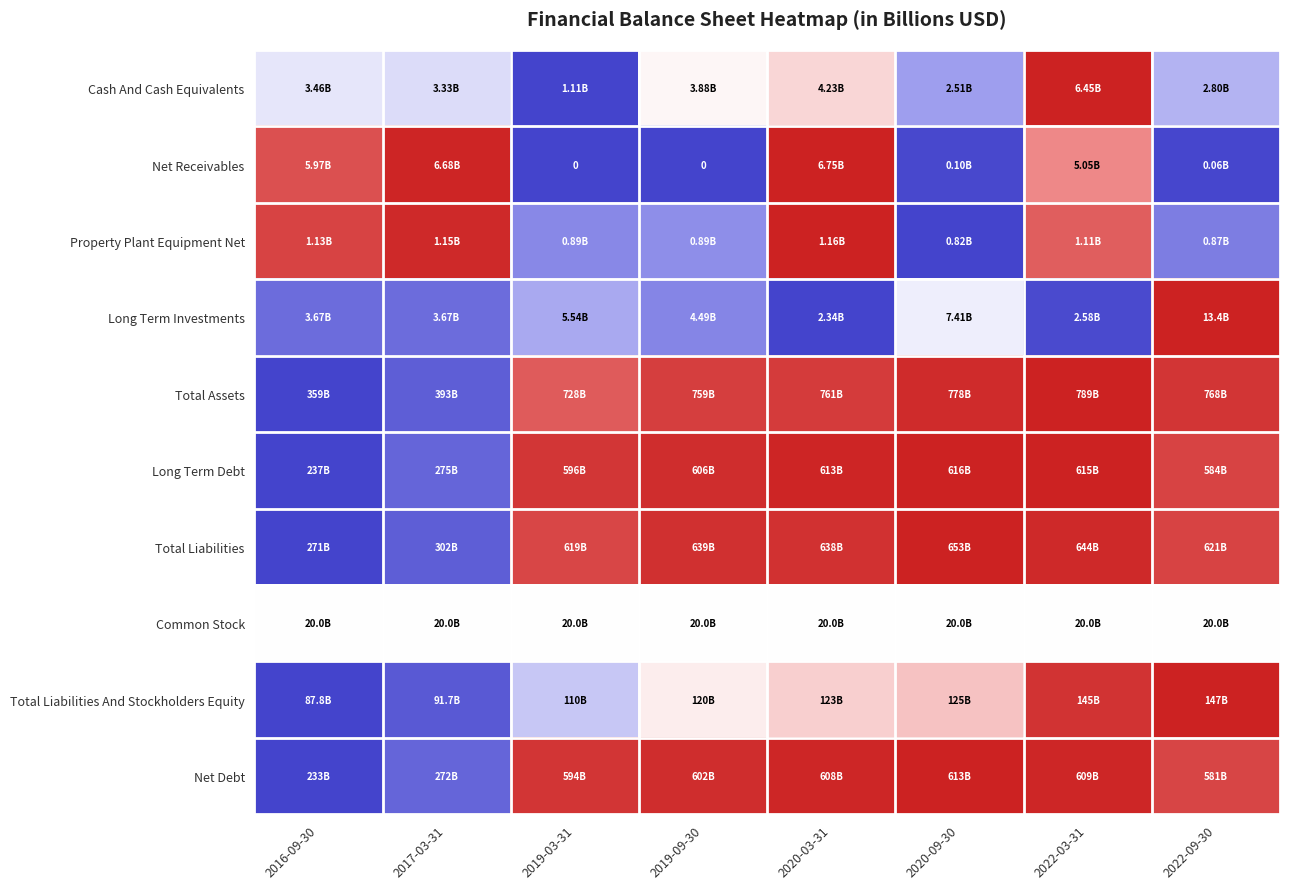

How many data points does each series have?

8